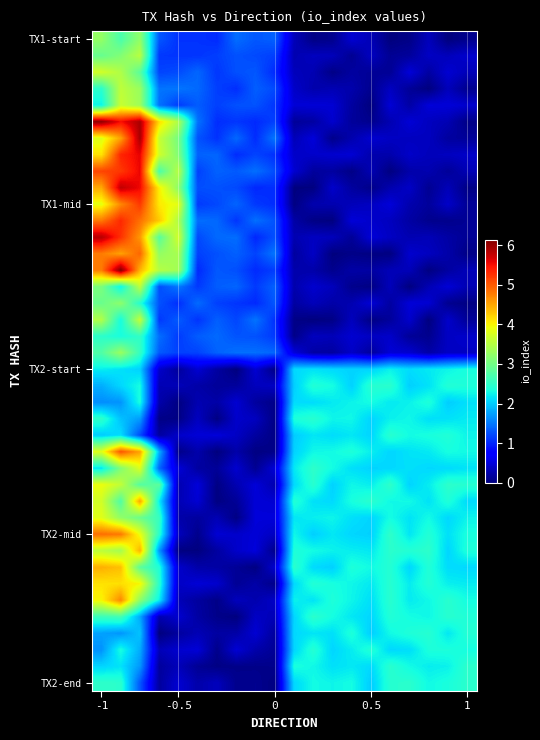

At how many categories does at least one series exceed 3?

5